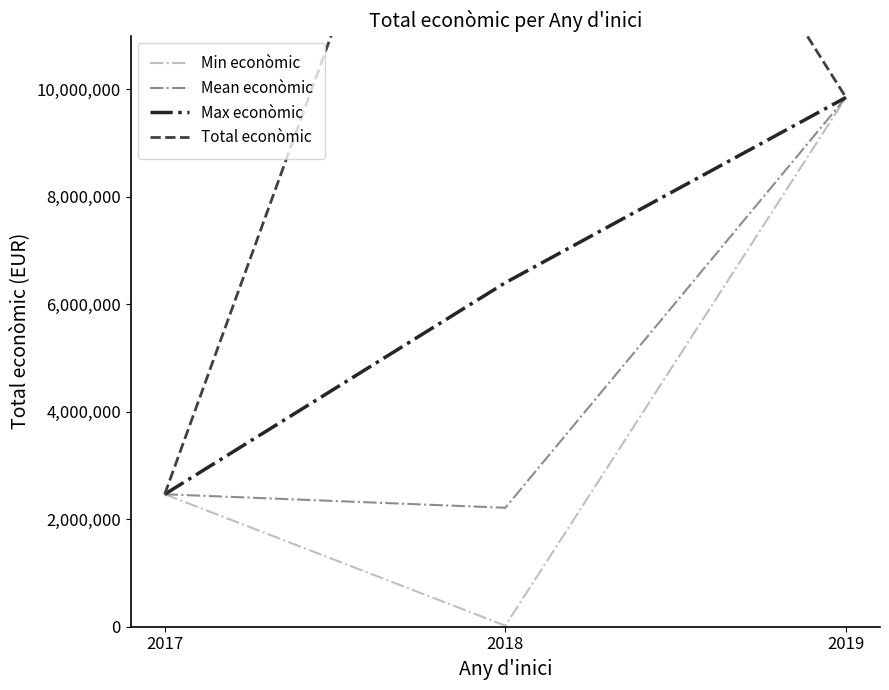

What are all the series names shown in the legend?

Min econòmic, Mean econòmic, Max econòmic, Total econòmic